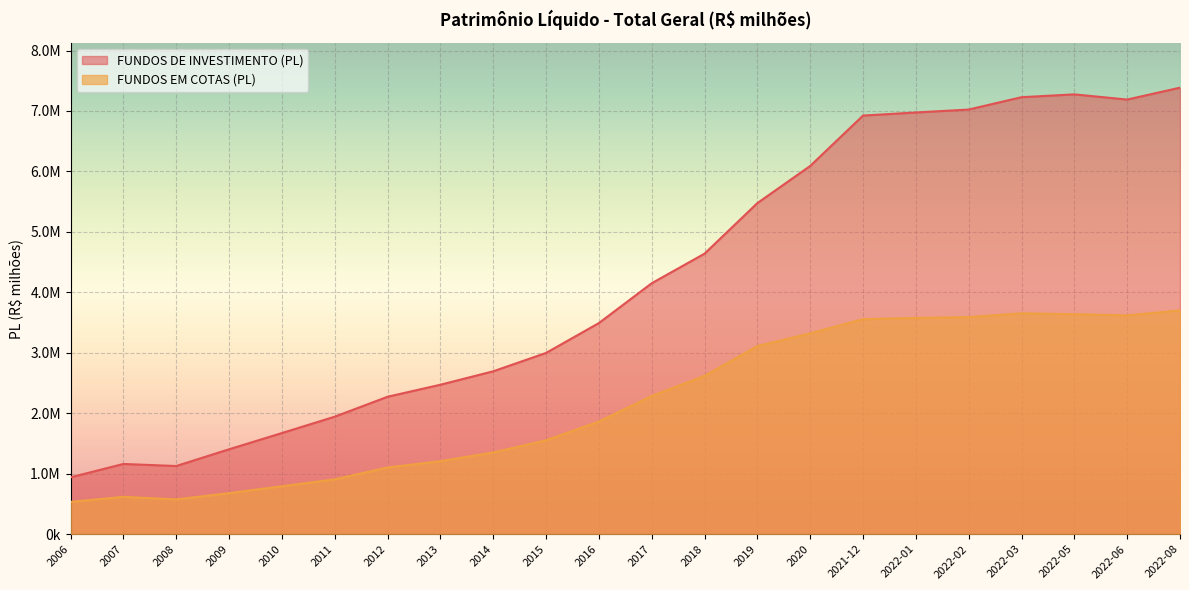

True or false: FUNDOS DE INVESTIMENTO (PL) and FUNDOS EM COTAS (PL) cross at least once.

False